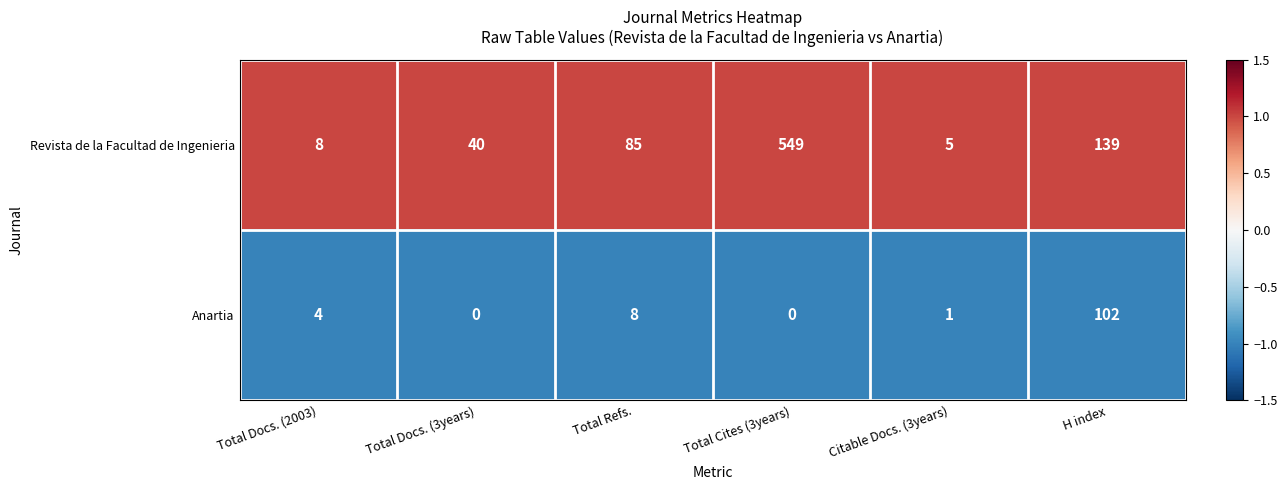

At which label is Anartia closest to 51?

Total Refs.